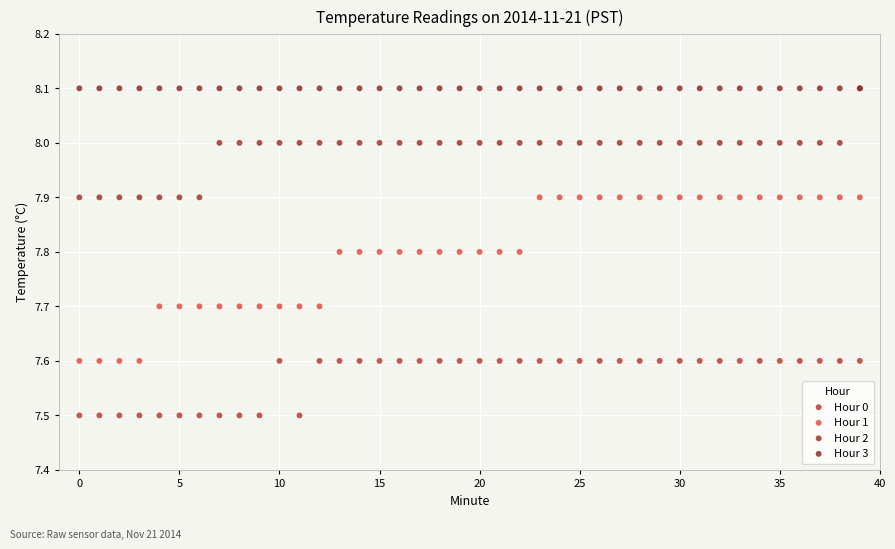

What are all the series names shown in the legend?

Hour 0, Hour 1, Hour 2, Hour 3